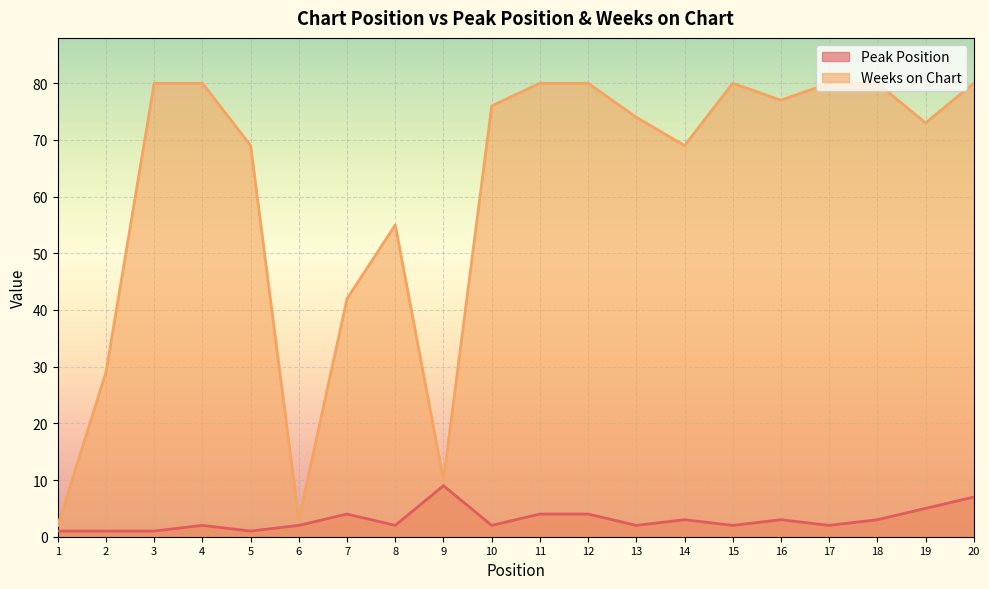

What is the spread (max minus min) of values at 3?

79